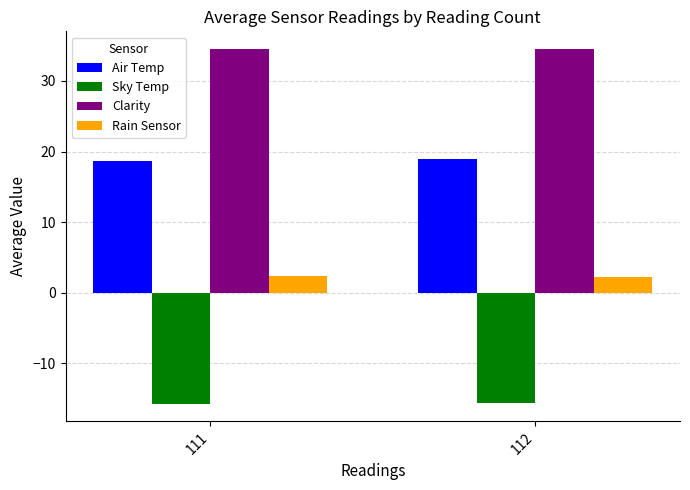

The Rain Sensor series shows 2.3 at 112. True or false?

True